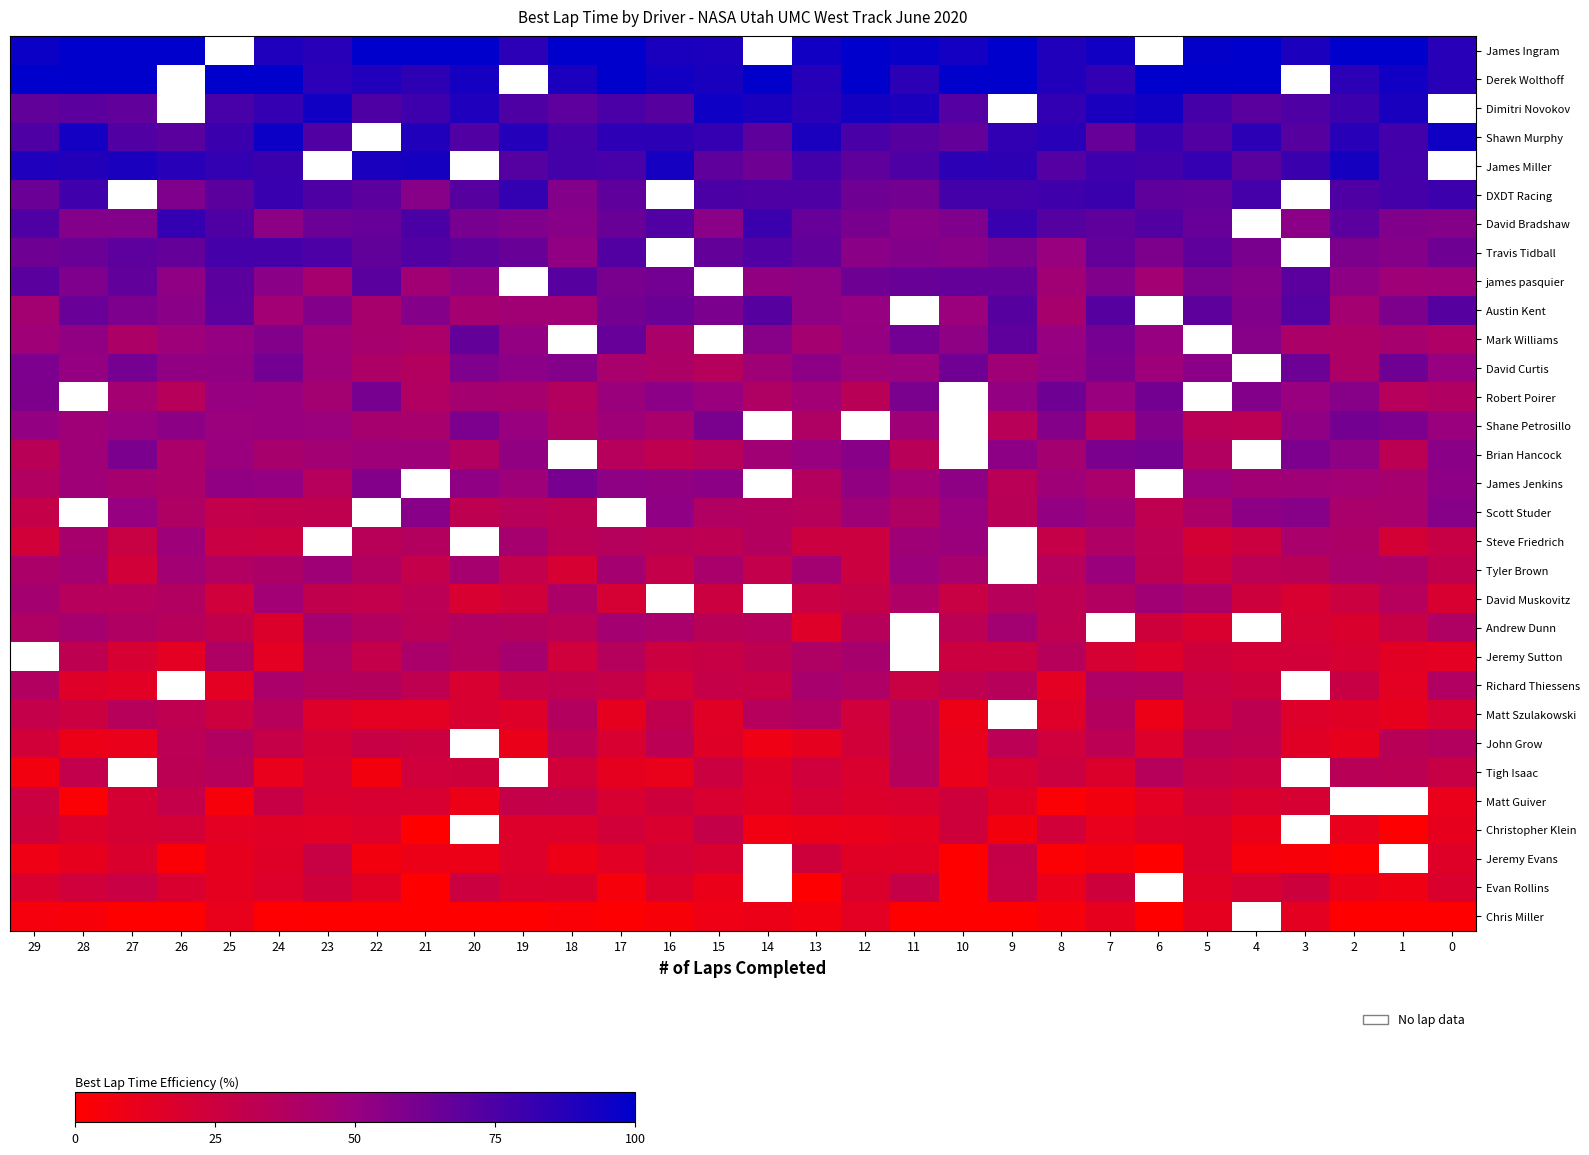

How many data points in James Ingram are above 94?

17